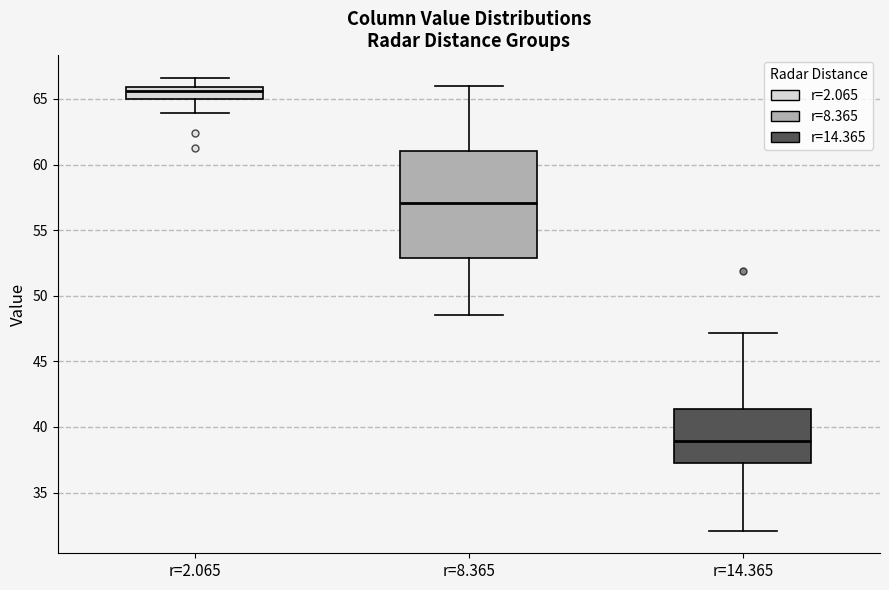

Reading left to right, transcribe this box plot: for each box, give where its median line is, the range the box spans, and where its two whiskers end, as read against the y-axis. The values are not printed on the chart, so give them approximately, as read against the axis.

r=2.065: median 65.5, box 65.0 to 66.0, whiskers 64.0 to 66.5
r=8.365: median 57.0, box 53.0 to 61.0, whiskers 48.5 to 66.0
r=14.365: median 39.0, box 37.0 to 41.5, whiskers 32.0 to 47.0